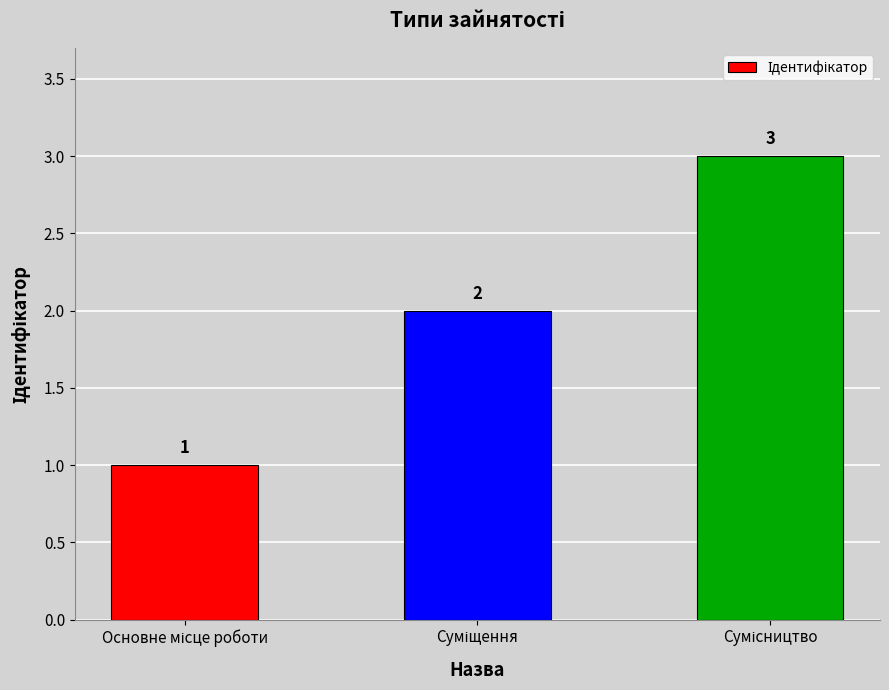

What is the maximum value shown in the chart?

3